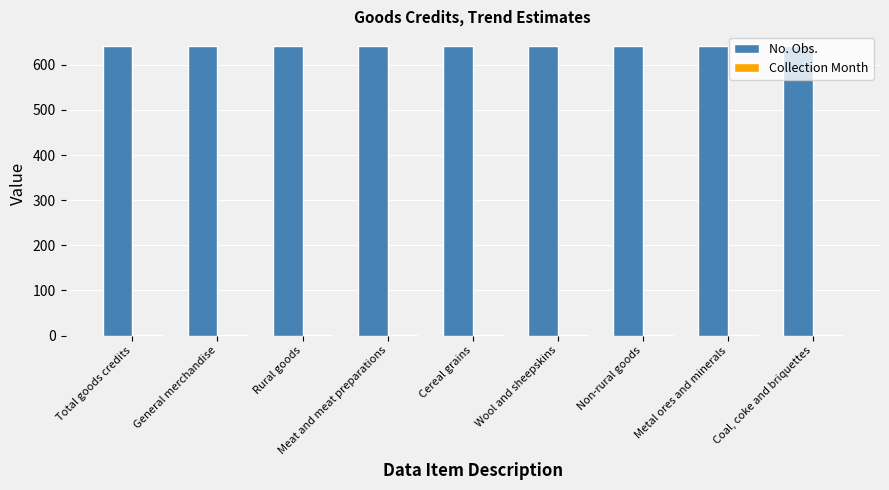

What is the sum of all No. Obs. values?

5778